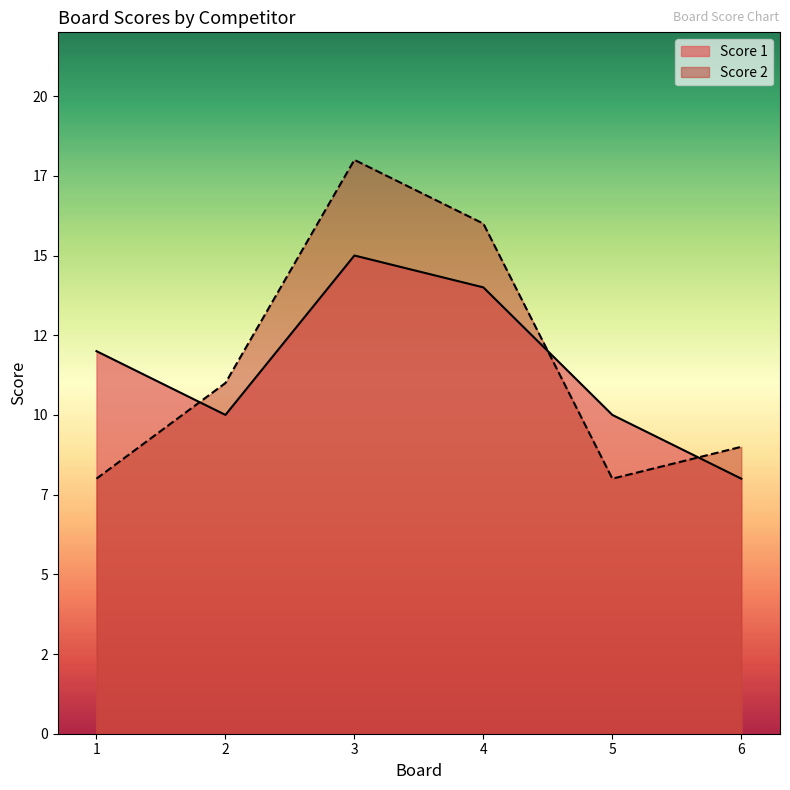

What is the spread (max minus min) of values at 5?

2